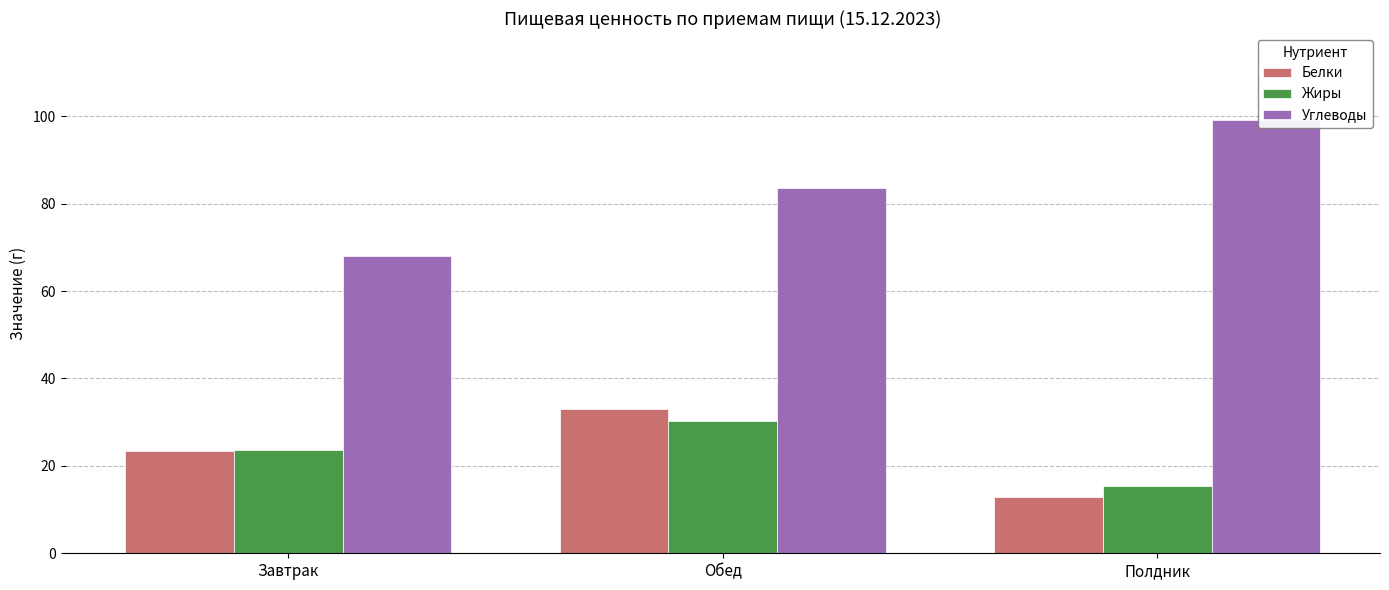

Are the bars grouped side by side (vs. stacked)?

Yes